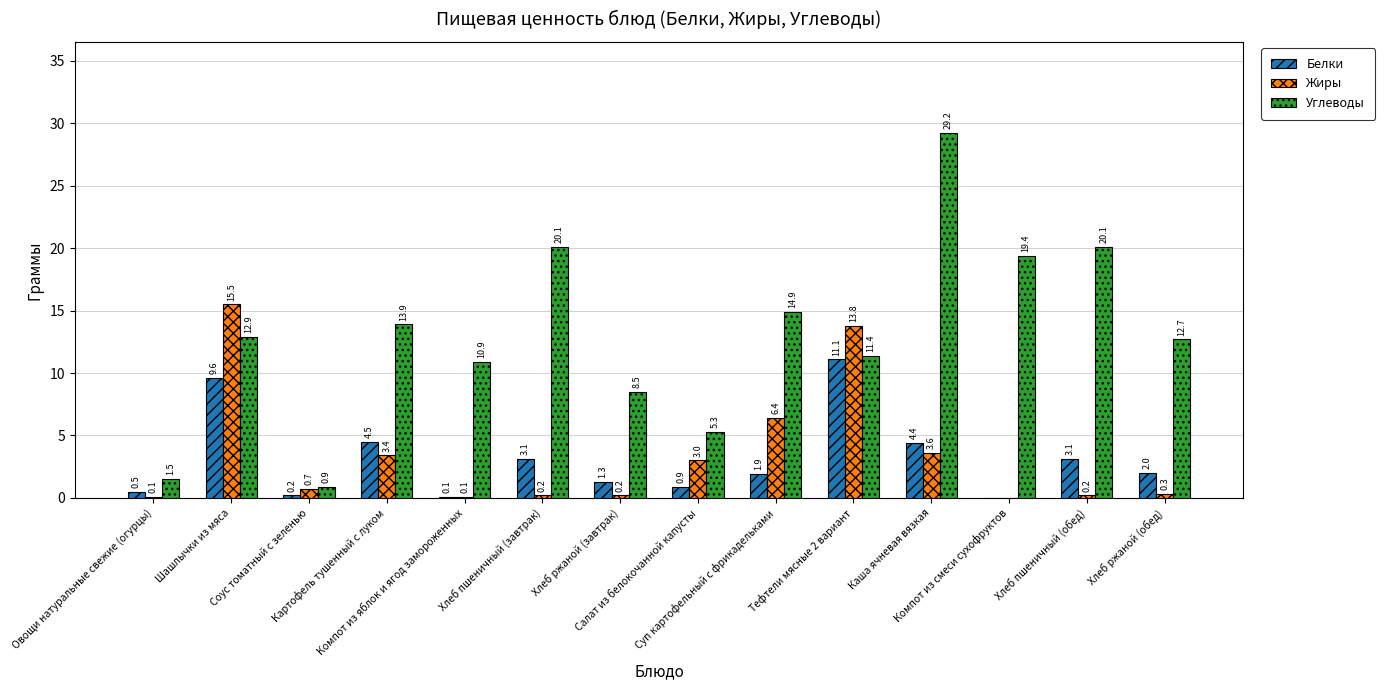

Reading right to left, what are all the values shown in this chart?

Белки: 2.0	3.1	0.0	4.4	11.1	1.9	0.9	1.3	3.1	0.1	4.5	0.2	9.6	0.5
Жиры: 0.3	0.2	0.0	3.6	13.8	6.4	3.0	0.2	0.2	0.1	3.4	0.7	15.5	0.1
Углеводы: 12.7	20.1	19.4	29.2	11.4	14.9	5.3	8.5	20.1	10.9	13.9	0.9	12.9	1.5